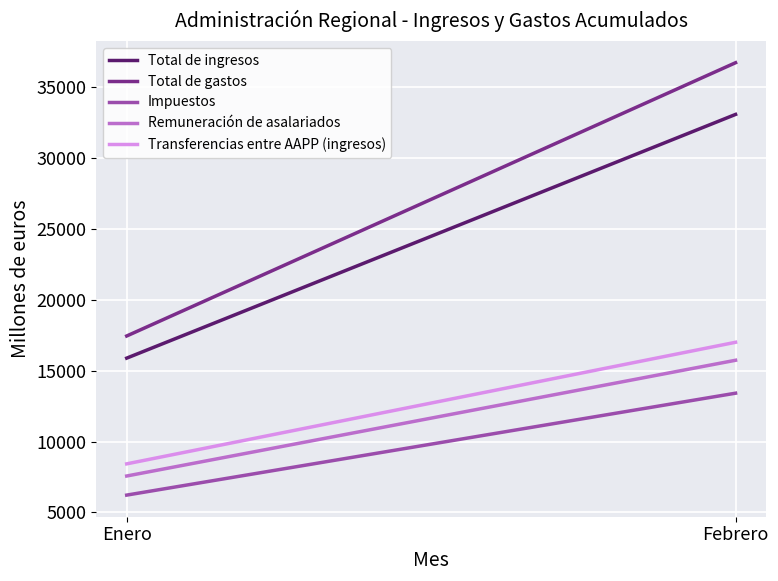

Is this an area chart (filled region under the line)?

No